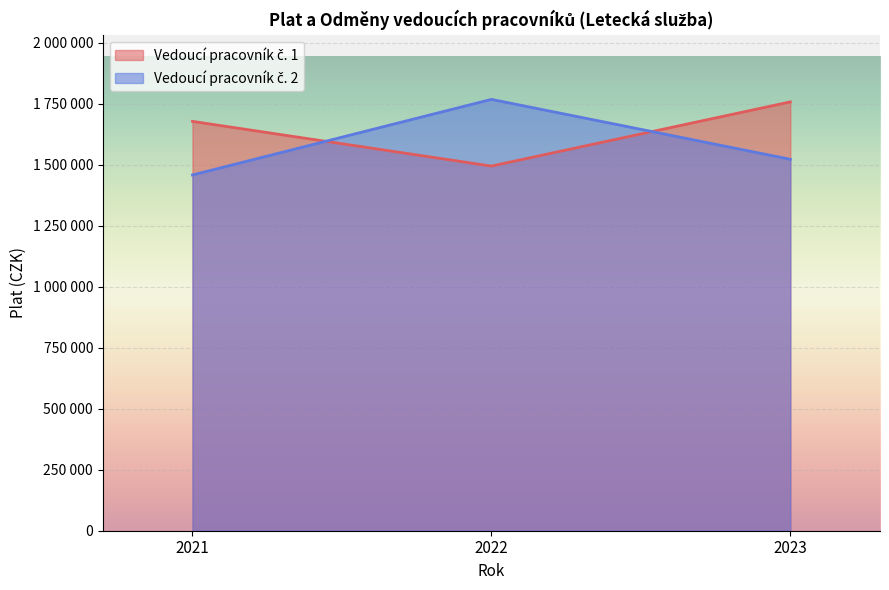

What is the value of the Vedoucí pracovník č. 2 point at the 3rd from the left?

1522174